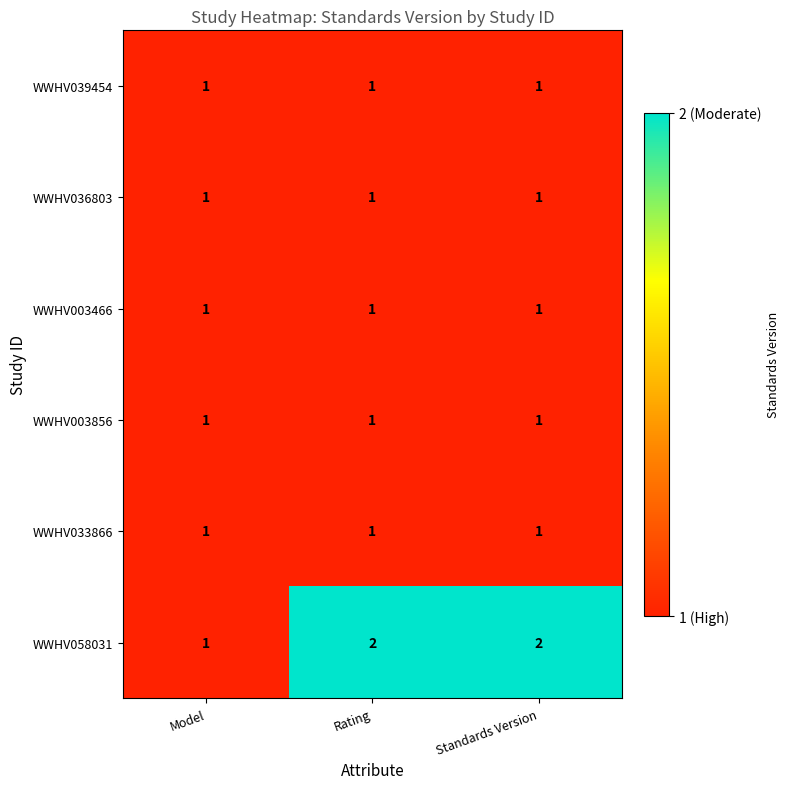

Count the number of categories in the chart.

3